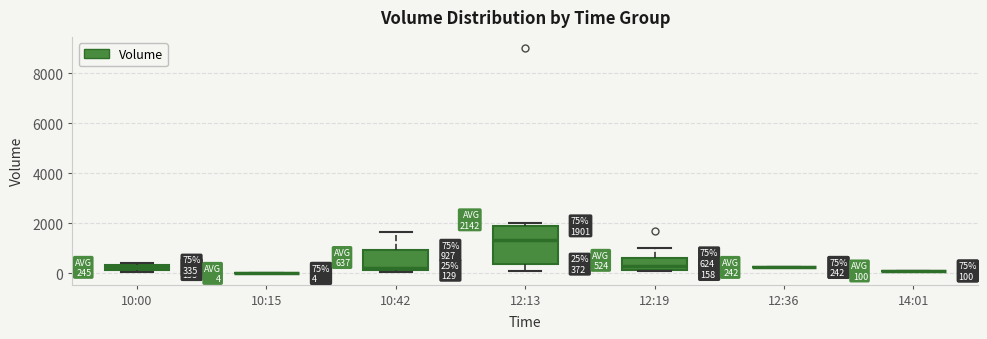

Which box is the tallest, from its lower edge to its upper edge?

12:13